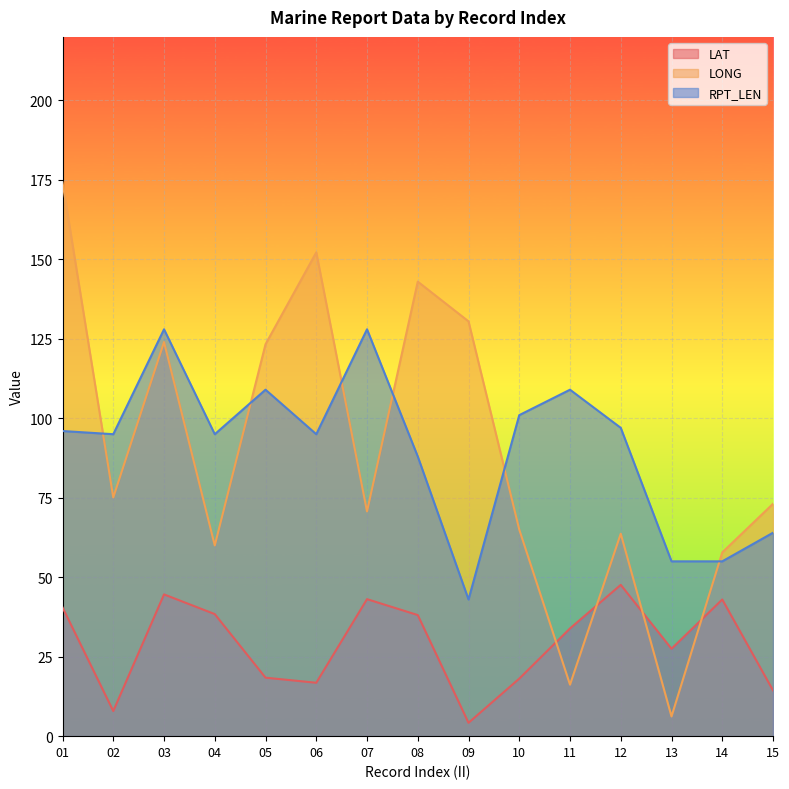

Where do LONG and RPT_LEN first cross each other?

01 and 02